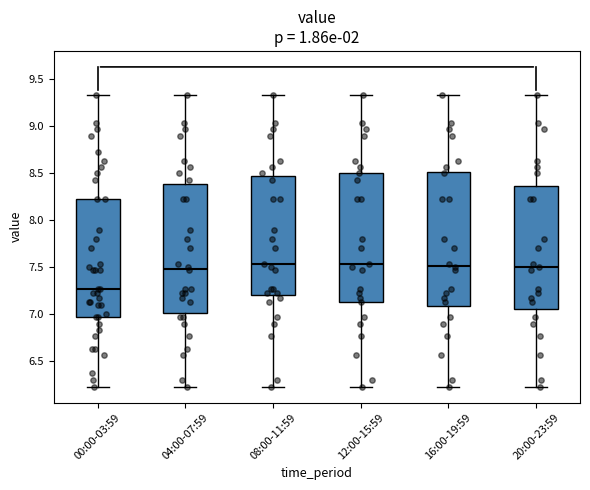

Reading left to right, read every box against the y-axis: the position of its median line, the range the box covers, and the ends of its whiskers. The values are not printed on the chart, so give them approximately, as read against the axis.

00:00-03:59: median 7.25, box 6.95 to 8.25, whiskers 6.25 to 9.35
04:00-07:59: median 7.50, box 7.00 to 8.40, whiskers 6.25 to 9.35
08:00-11:59: median 7.55, box 7.20 to 8.45, whiskers 6.25 to 9.35
12:00-15:59: median 7.55, box 7.15 to 8.50, whiskers 6.25 to 9.35
16:00-19:59: median 7.50, box 7.10 to 8.50, whiskers 6.25 to 9.35
20:00-23:59: median 7.50, box 7.05 to 8.35, whiskers 6.25 to 9.35